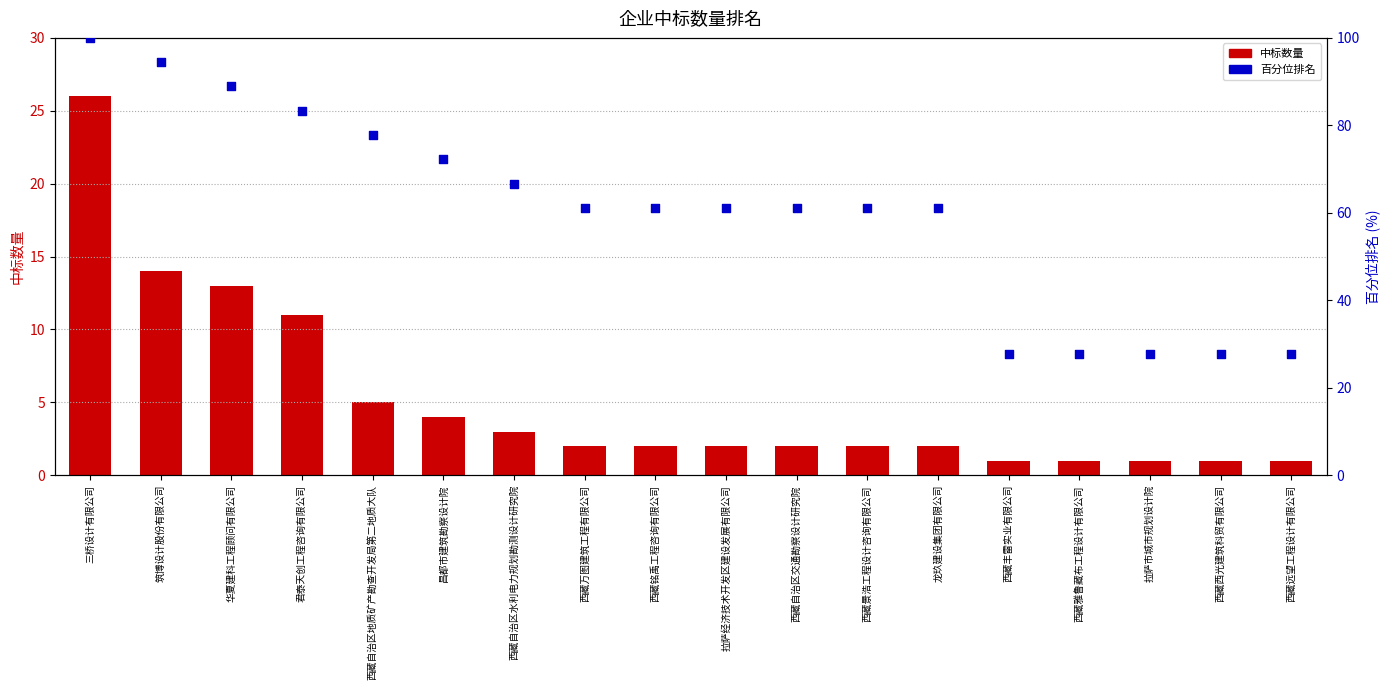

Which series has the largest total across all categories?

百分位排名